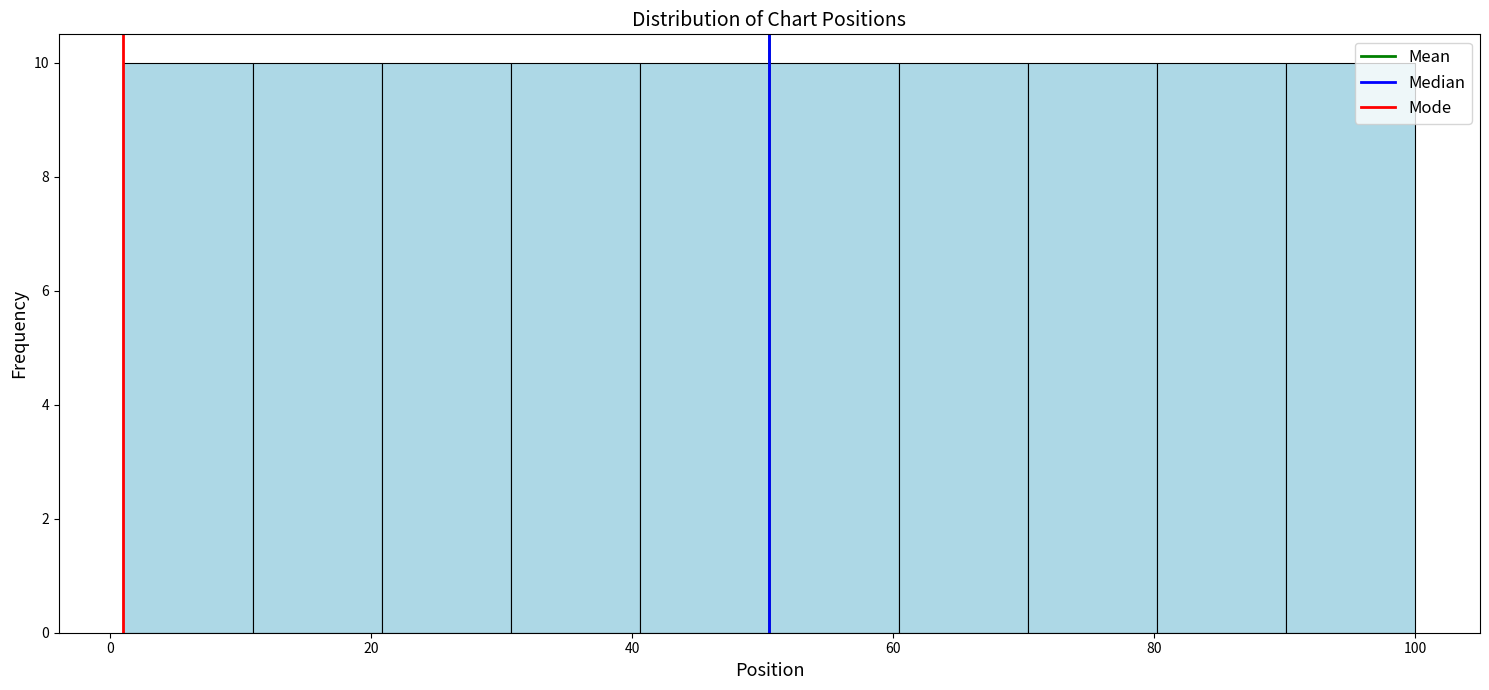

Reading left to right, list every bar in this chart as the range it spans on the x-axis followed by its height. Neither the bar edges nor the heights are printed on the chart, so give them approximately, as read against the axes.

2 to 10: 10
10 to 20: 10
20 to 30: 10
30 to 40: 10
40 to 50: 10
50 to 60: 10
60 to 70: 10
70 to 80: 10
80 to 90: 10
90 to 100: 10